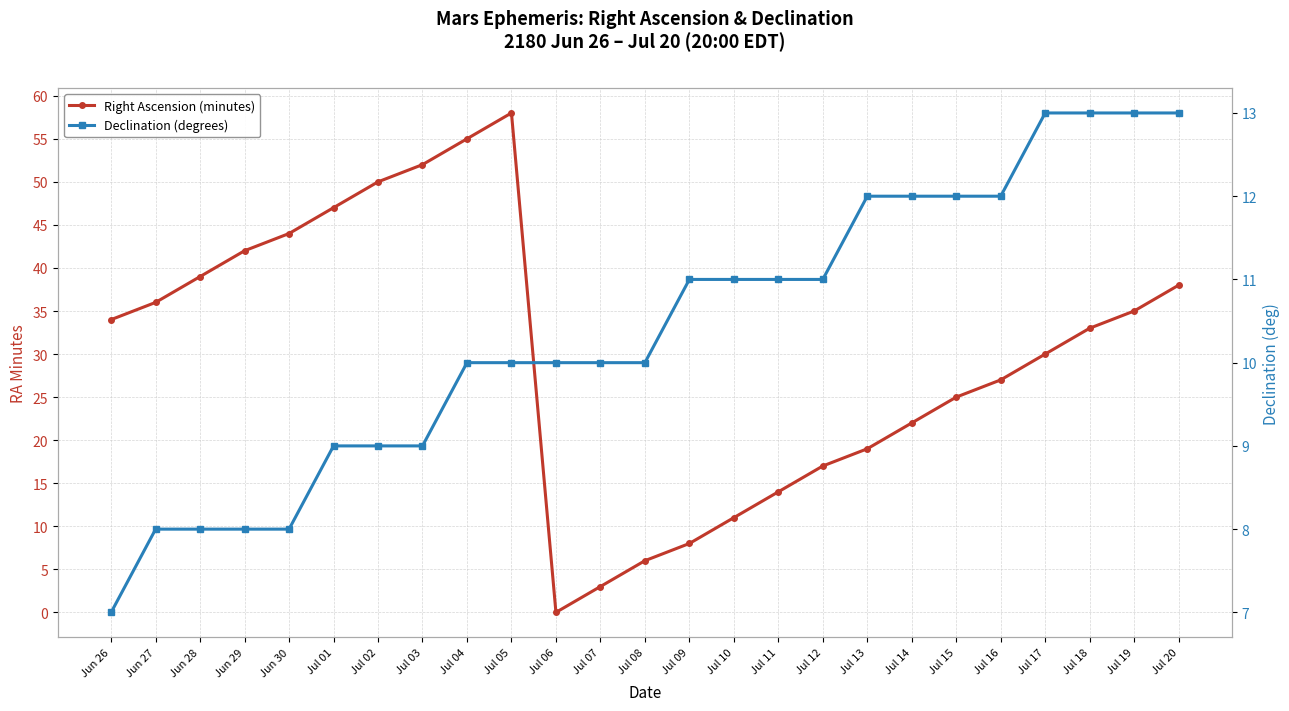

How many positive values does the Right Ascension (minutes) series have?

24